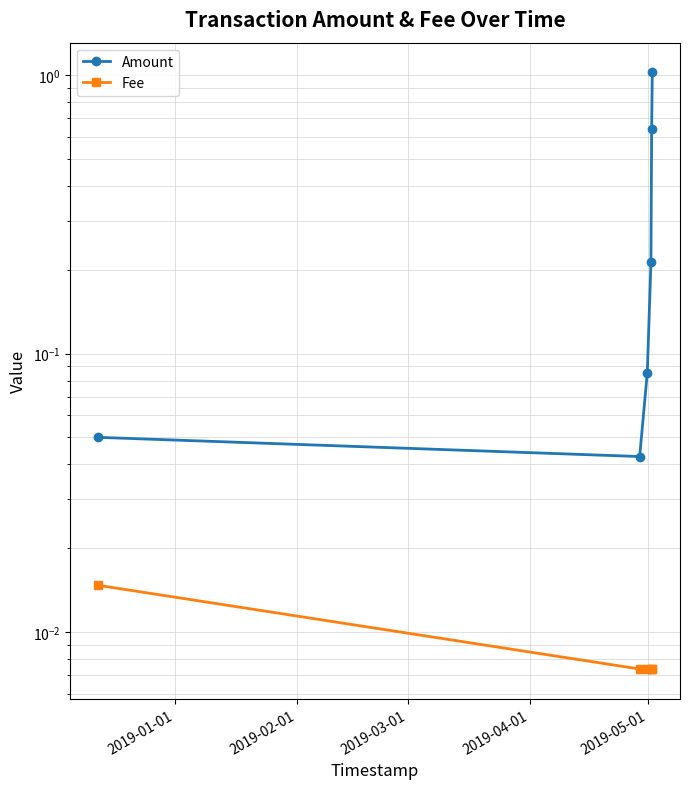

Rank the series at 2019-02-01 from lowest to highest value.

Fee, Amount